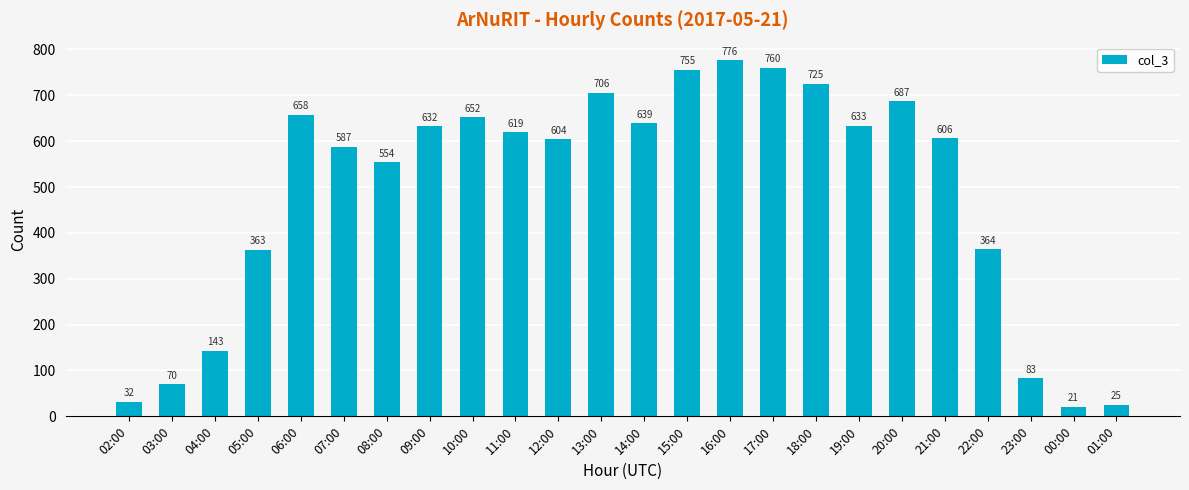

Which has a higher value, 17:00 or 07:00?

17:00